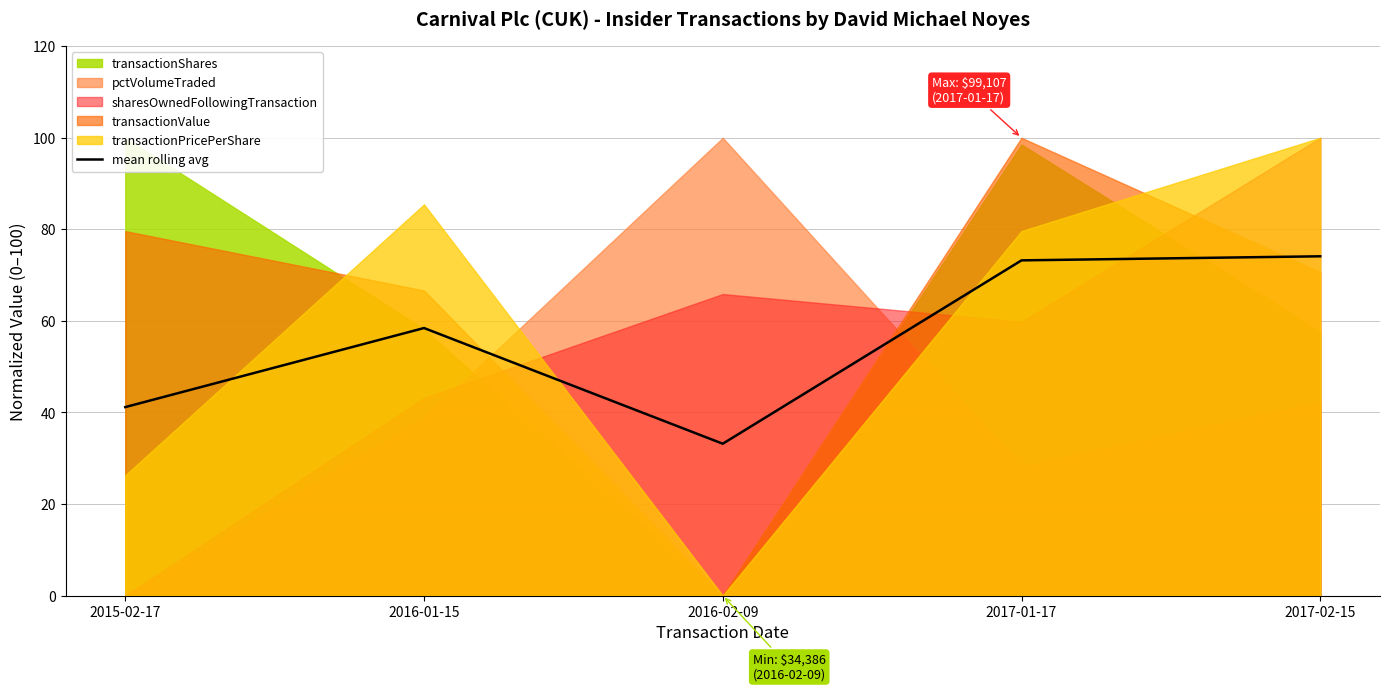

Is it true that the value at 2016-01-15 is 32.4?

False